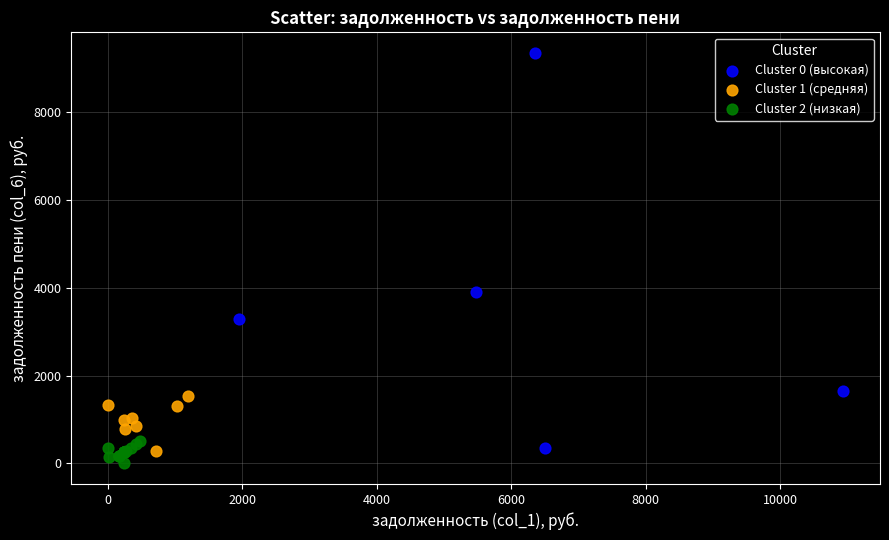

What are all the series names shown in the legend?

Cluster 0 (высокая), Cluster 1 (средняя), Cluster 2 (низкая)